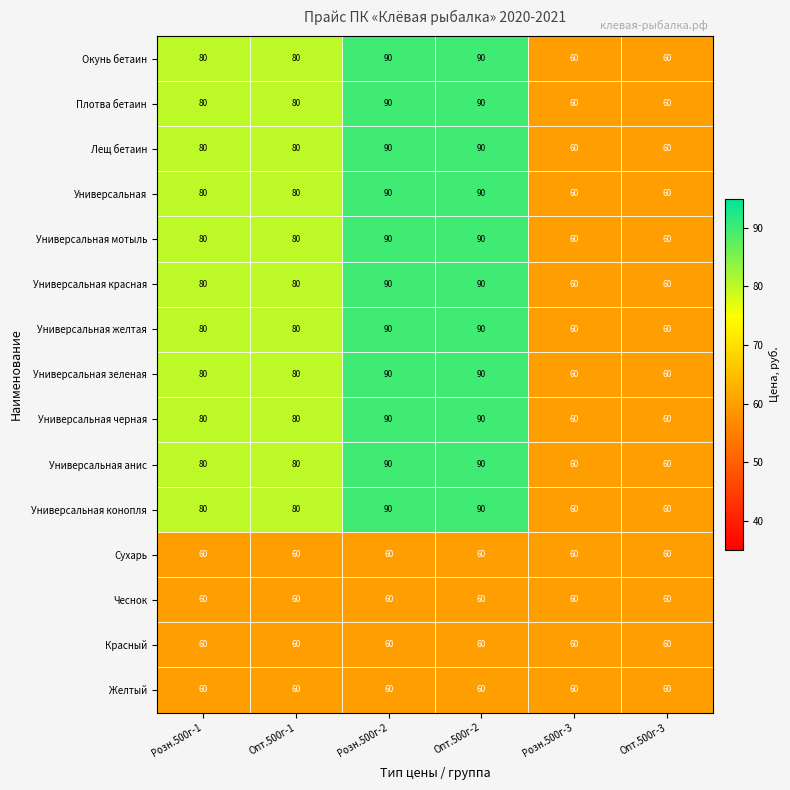

The value of Универсальная зеленая at Опт.500г-2 is 131. True or false?

False